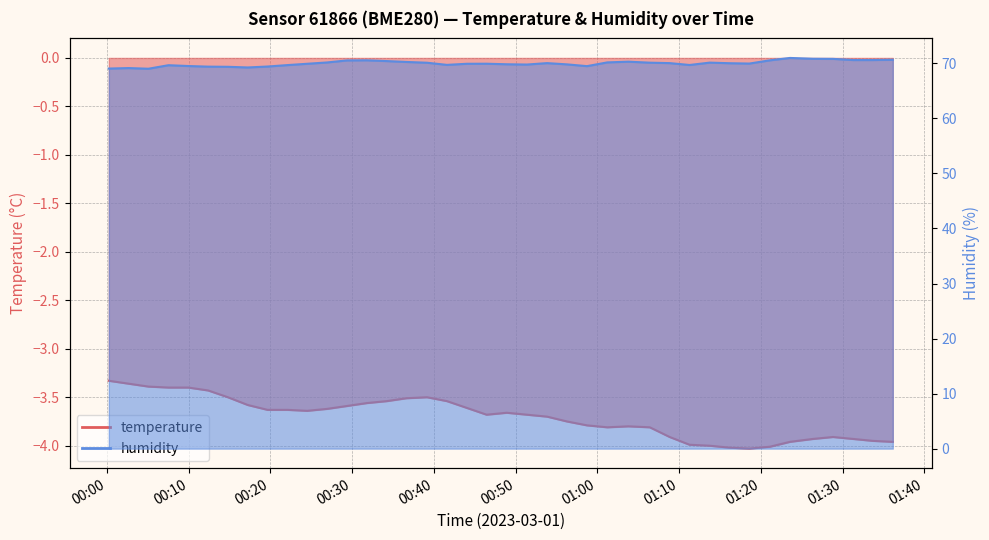

The value of humidity at 12 is 18.9. True or false?

False